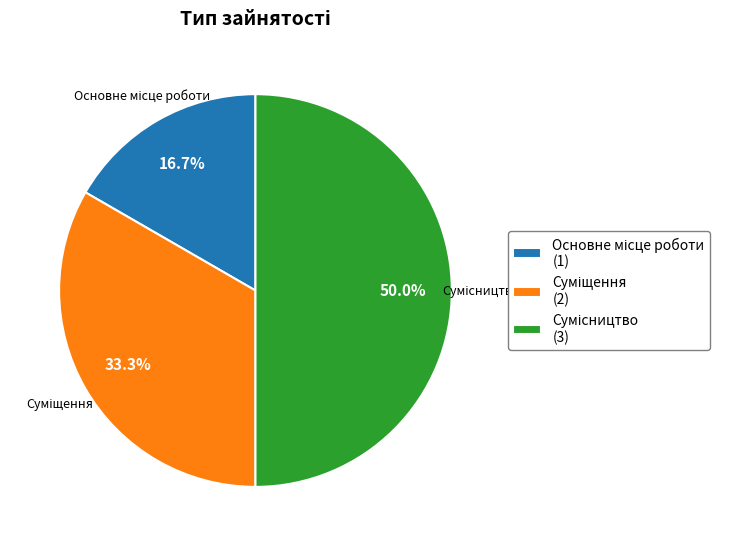

Count the number of slices in the pie.

3